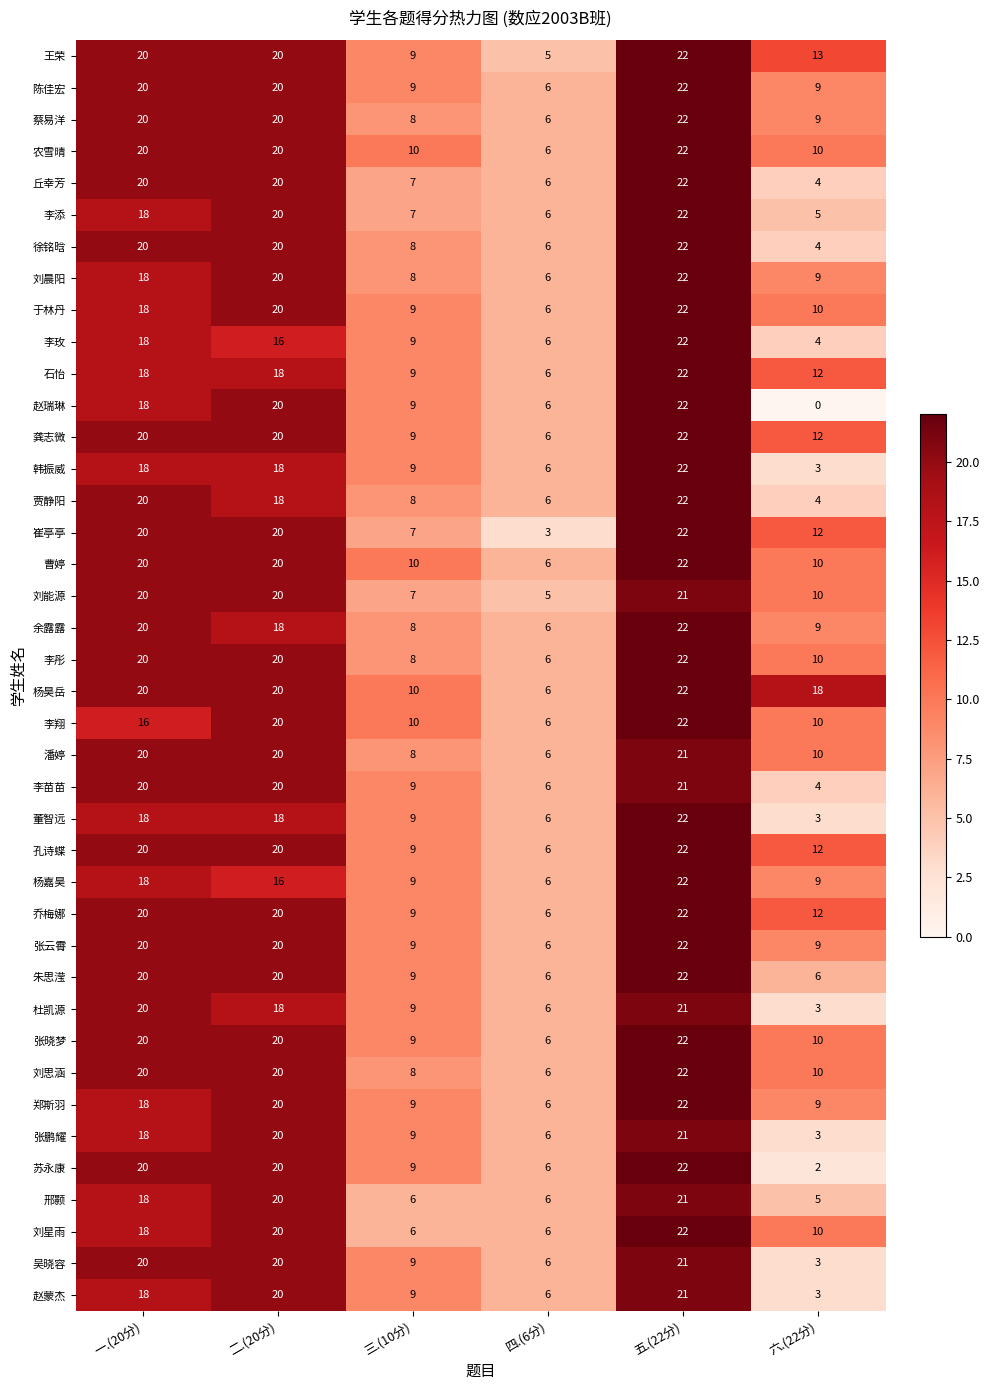

What is the sum of the 石怡 values at 五.(22分) and 六.(22分)?

34